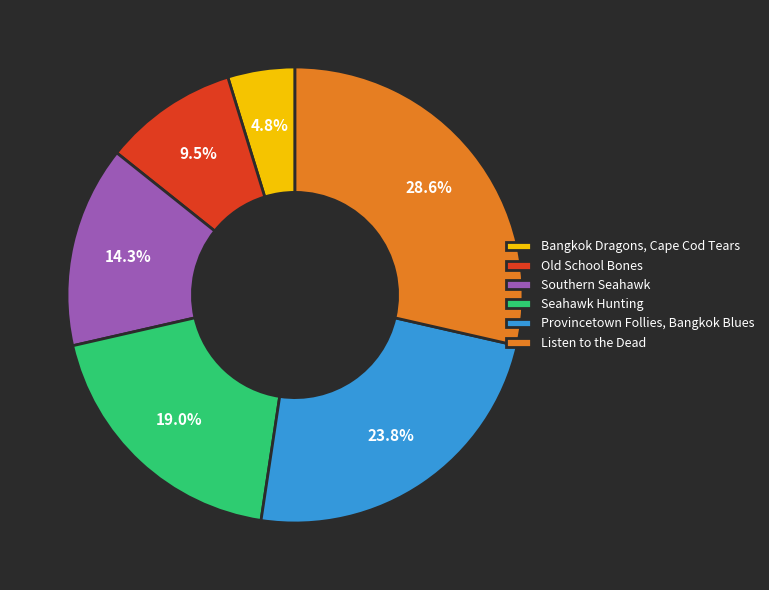

Which has a higher value, Bangkok Dragons, Cape Cod Tears or Listen to the Dead?

Listen to the Dead